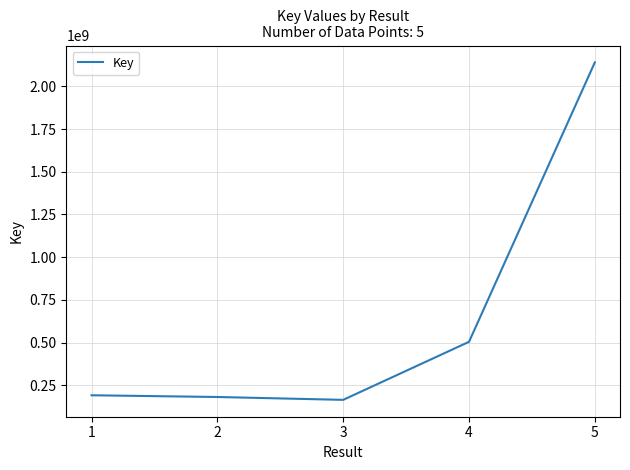

Is it true that the value at 4 is 888138849?

False